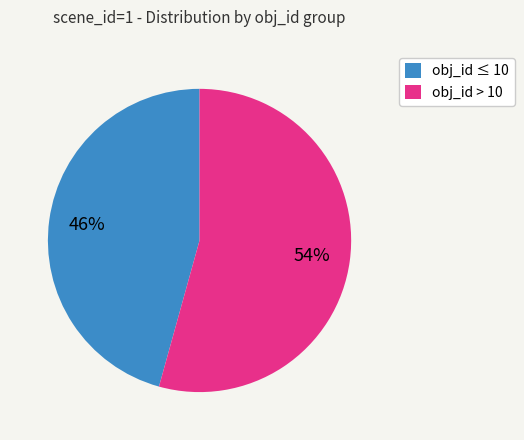

Is there any slice that represents more than half of the pie?

Yes